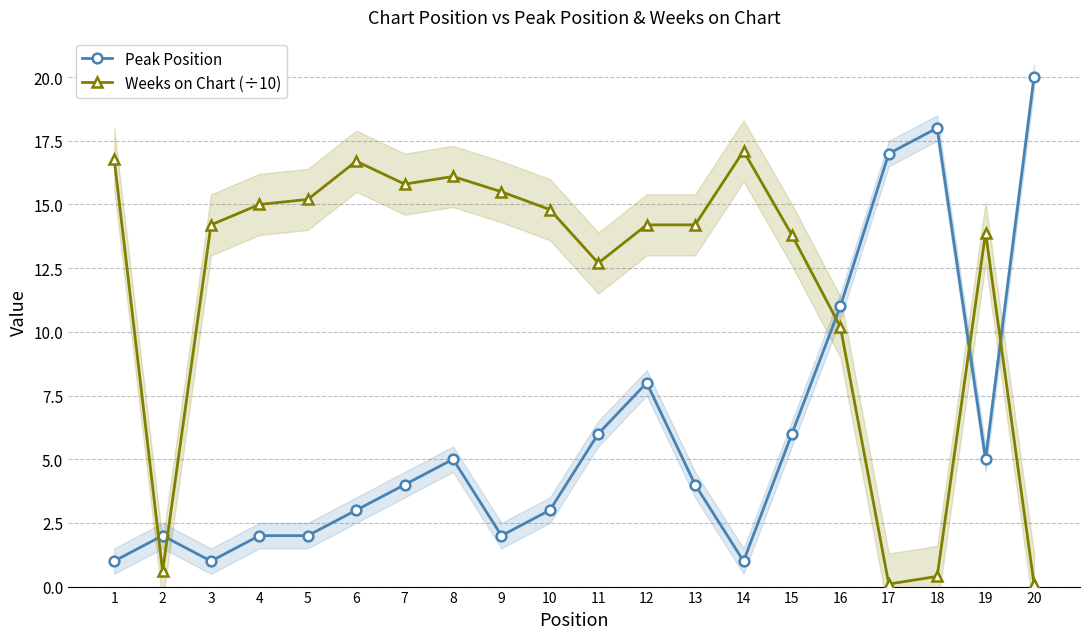

How many lines are shown in the chart?

2